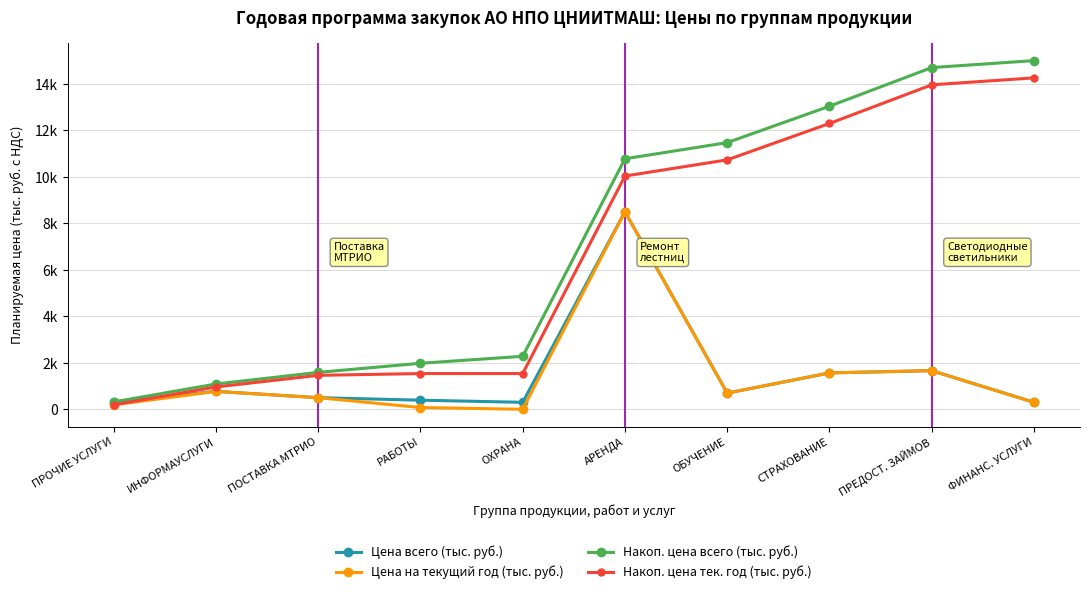

Does the chart have visible grid lines?

Yes